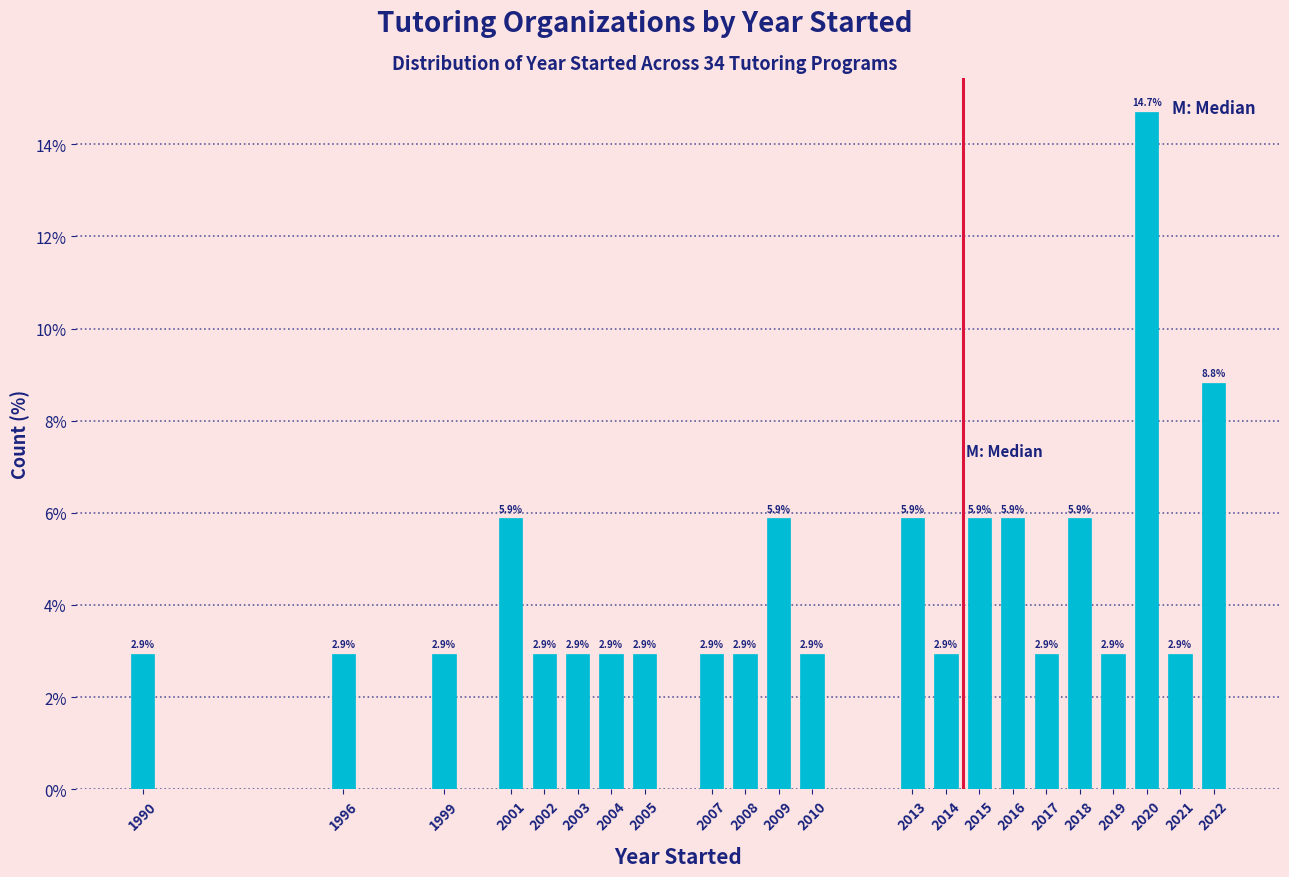

Reading left to right, extract all data points from this chart.

2.9	2.9	2.9	5.9	2.9	2.9	2.9	2.9	2.9	2.9	5.9	2.9	5.9	2.9	5.9	5.9	2.9	5.9	2.9	14.7	2.9	8.8